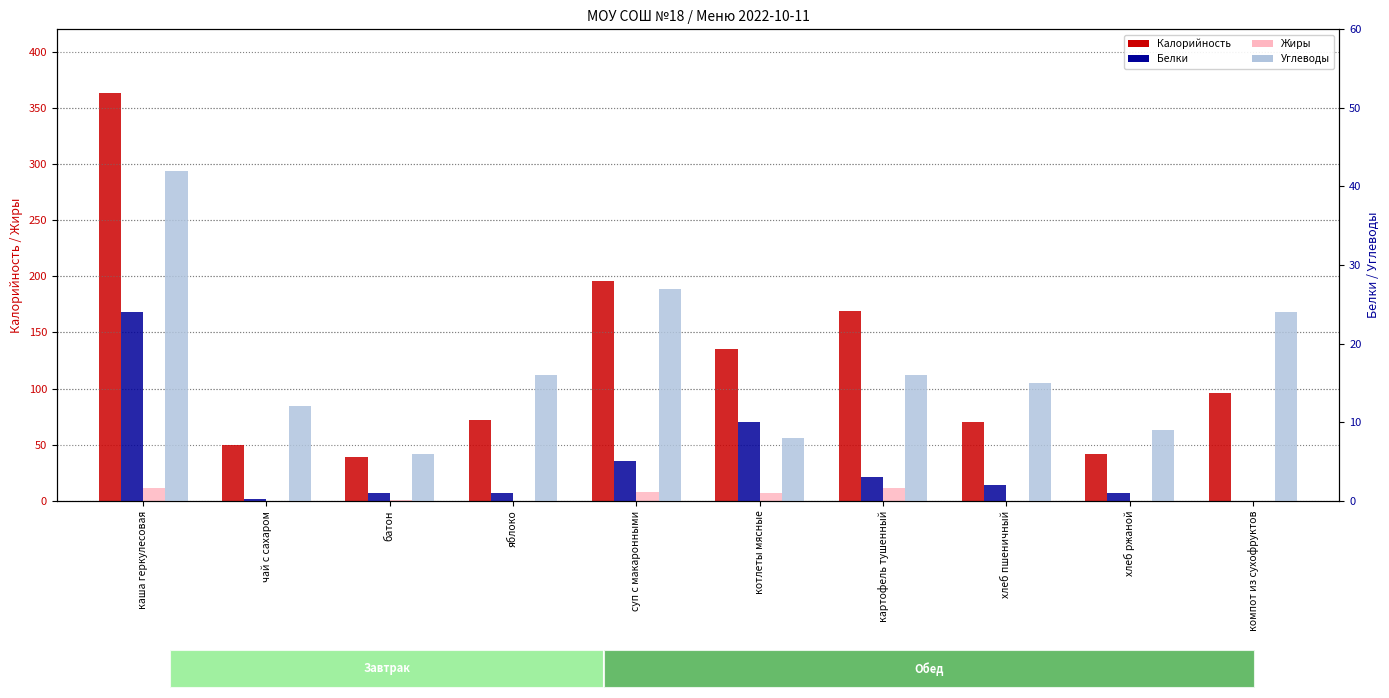

Which category has the highest value in the Углеводы series?

каша геркулесовая